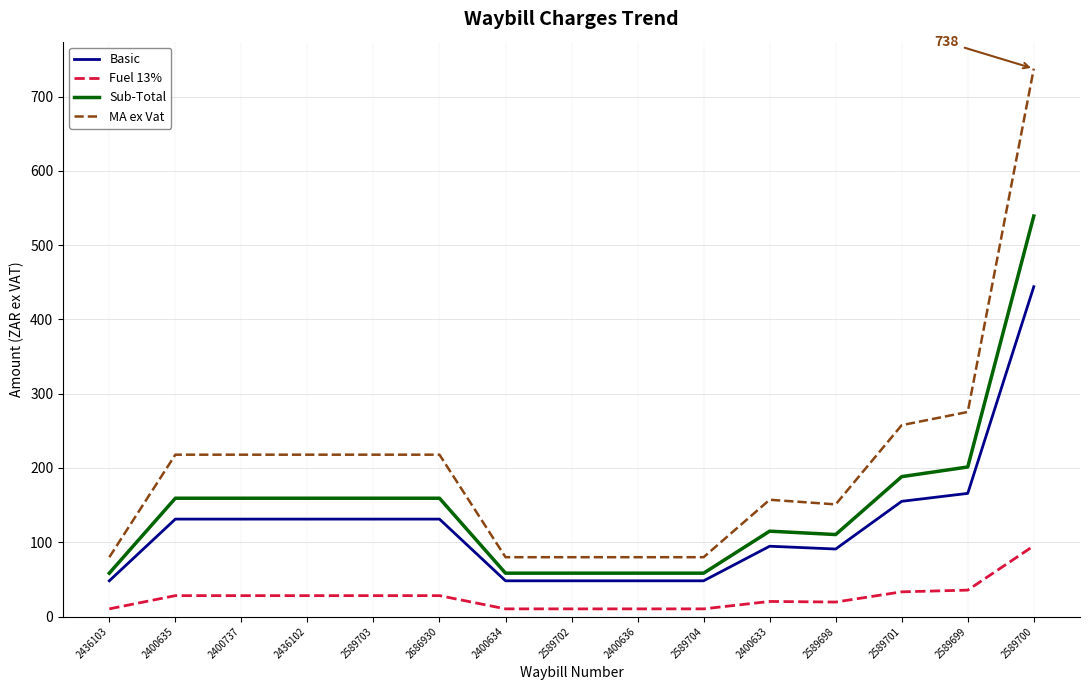

At which category is the sum across all series the highest?

2589700